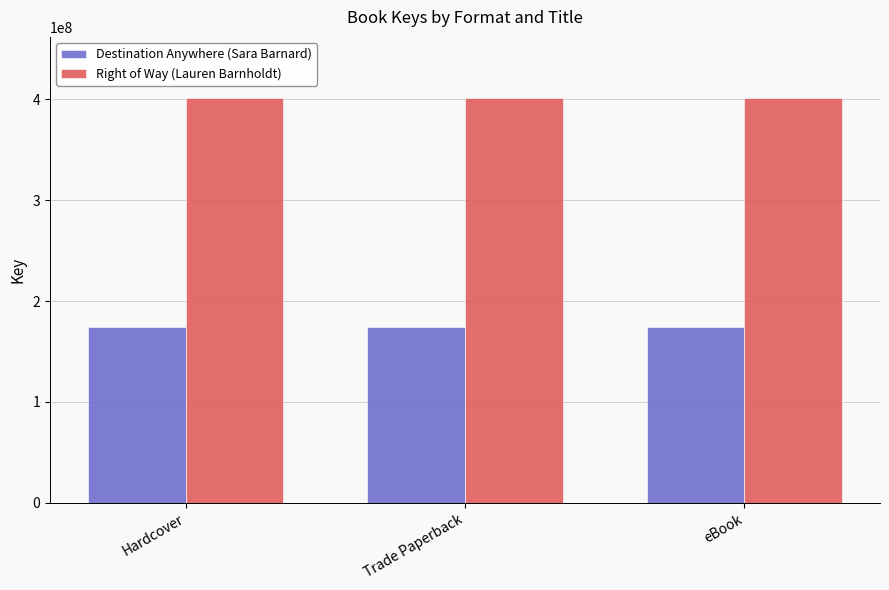

Reading left to right, extract all data points from this chart.

Destination Anywhere (Sara Barnard): 174728613	174728613	174728613
Right of Way (Lauren Barnholdt): 401780076	401780076	401780076